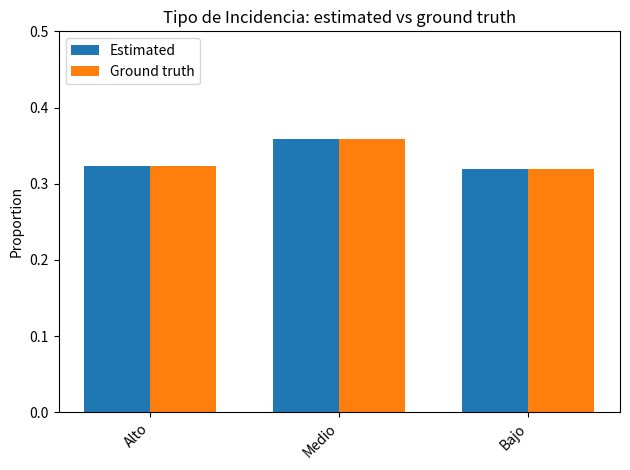

The value of Ground truth at Alto is 0.5. True or false?

False